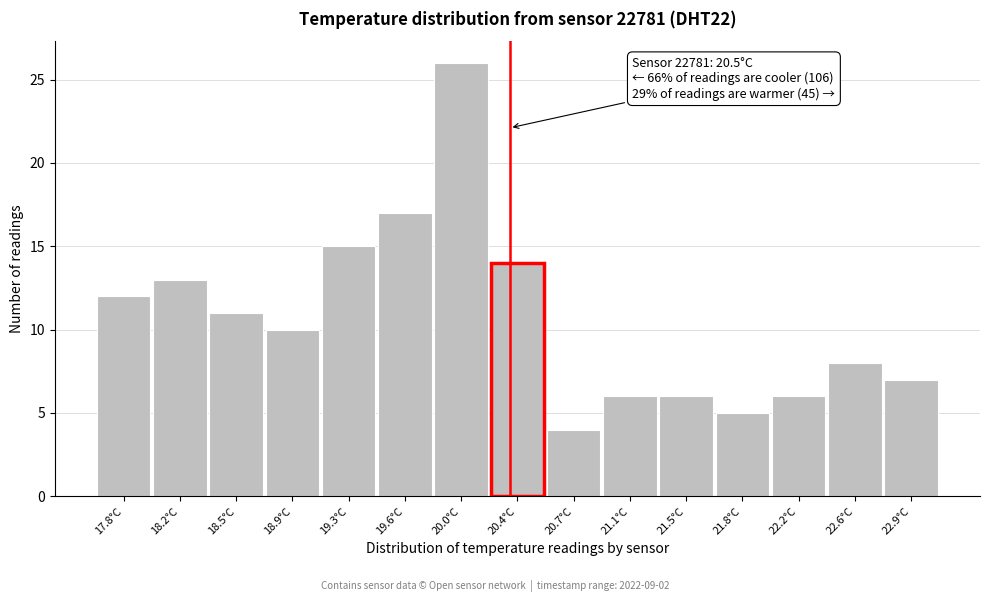

Reading right to left, list all the values displayed in this chart.

7	8	6	5	6	6	4	14	26	17	15	10	11	13	12